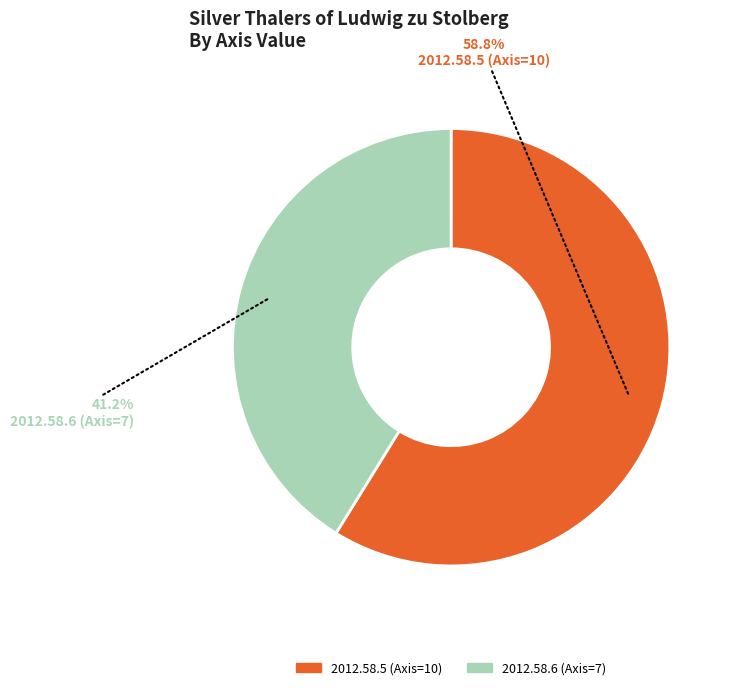

Rank the categories by value from lowest to highest.

2012.58.6 (Axis=7), 2012.58.5 (Axis=10)